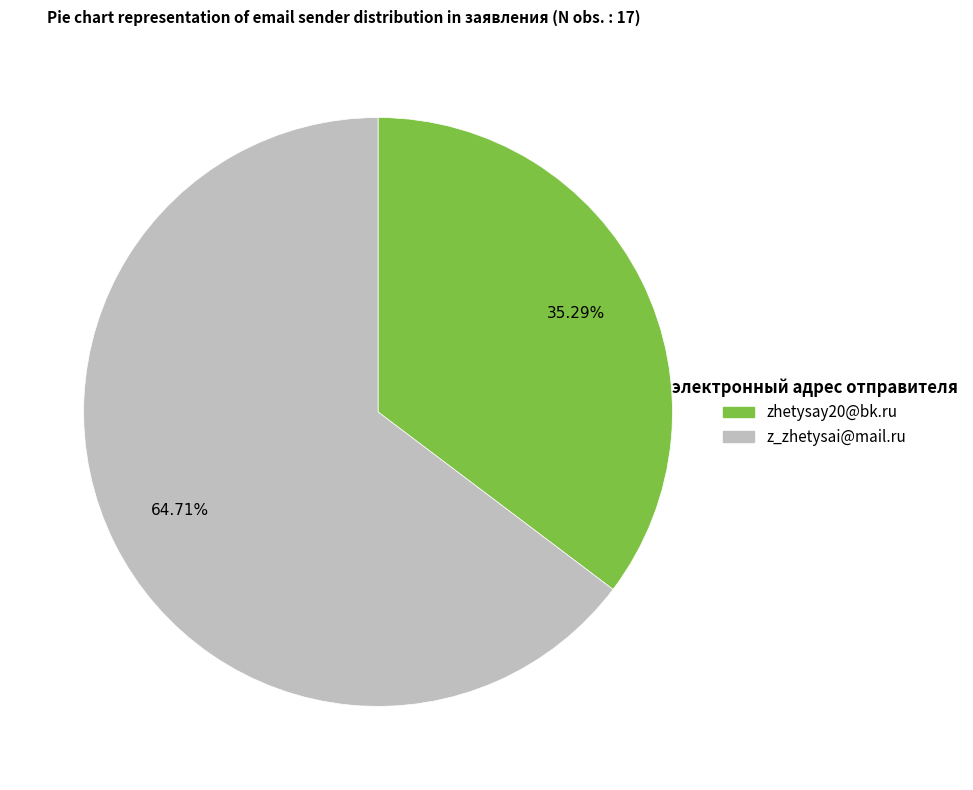

Rank the categories by value from highest to lowest.

z_zhetysai@mail.ru, zhetysay20@bk.ru